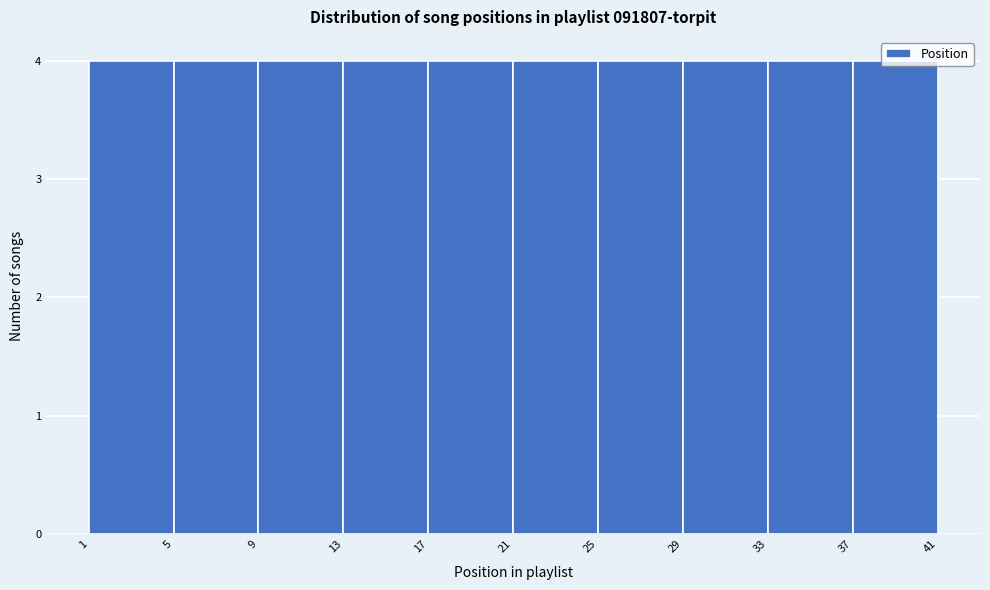

Reading left to right, transcribe this chart: for each bar, give the range it covers on the x-axis and its height. The values are not printed on the chart, so give them approximately, as read against the axis.

1 to 5: 4
5 to 9: 4
9 to 13: 4
13 to 17: 4
17 to 21: 4
21 to 25: 4
25 to 29: 4
29 to 33: 4
33 to 37: 4
37 to 41: 4